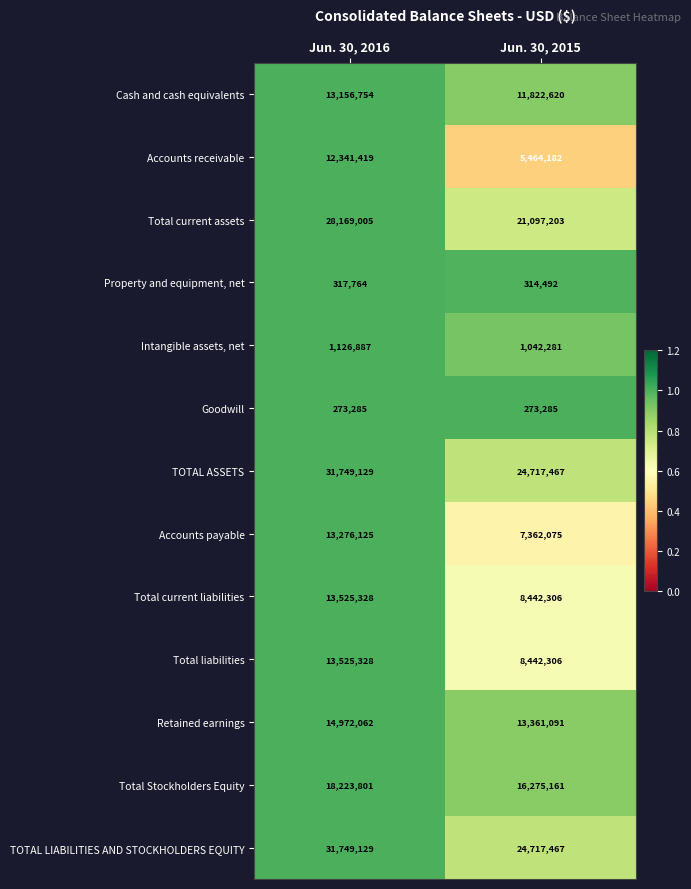

The Total current liabilities series shows 8442306 at Jun. 30, 2015. True or false?

True